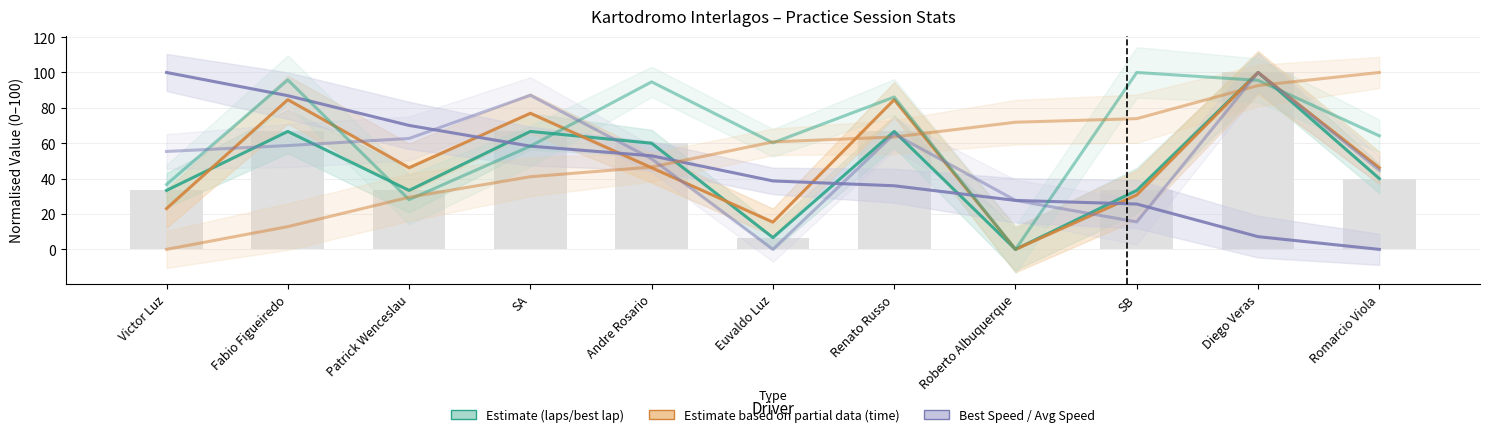

Does the chart contain stacked bars?

No